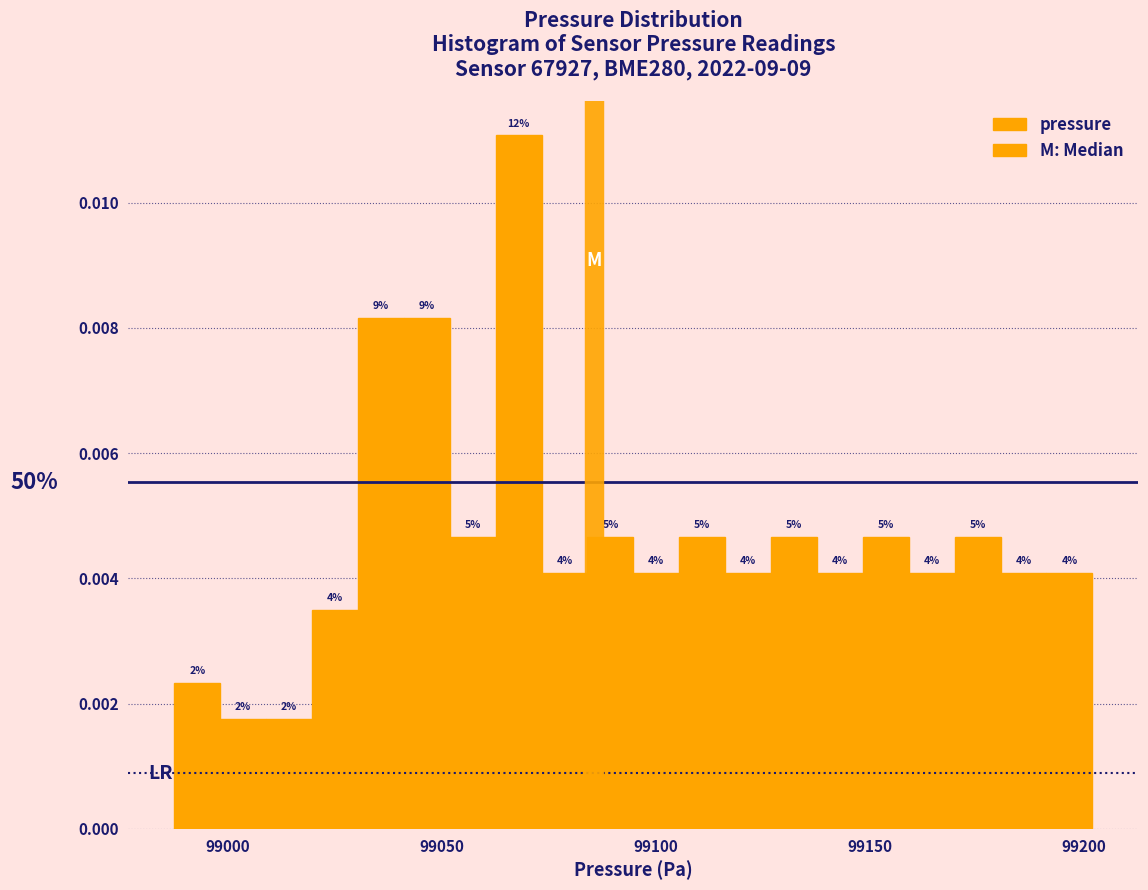

Read against the x-axis, roughly where is the centre of the tallest bar?

99070